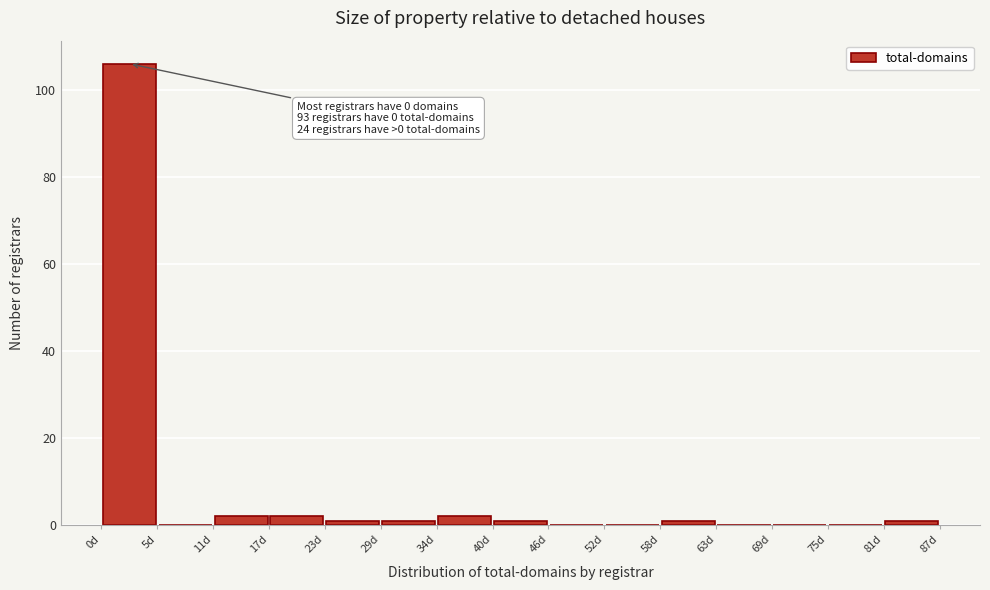

Which range on the x-axis has the tallest bar?

0.0 to 5.8